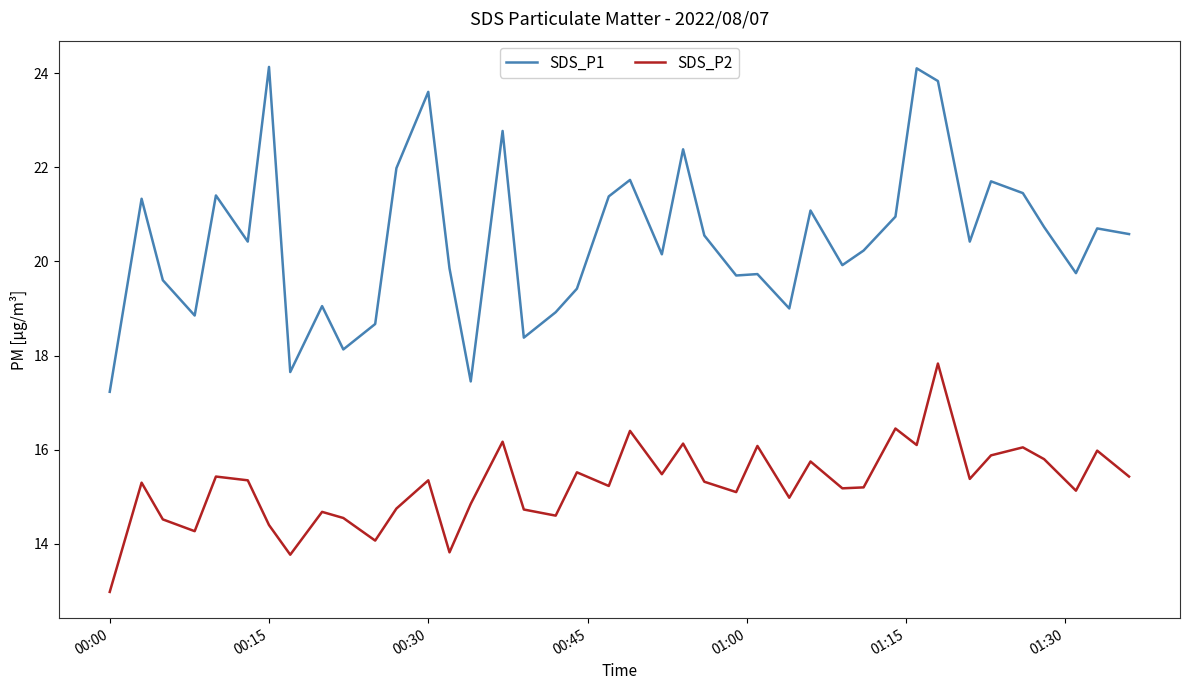

Which series has the largest total across all categories?

SDS_P1